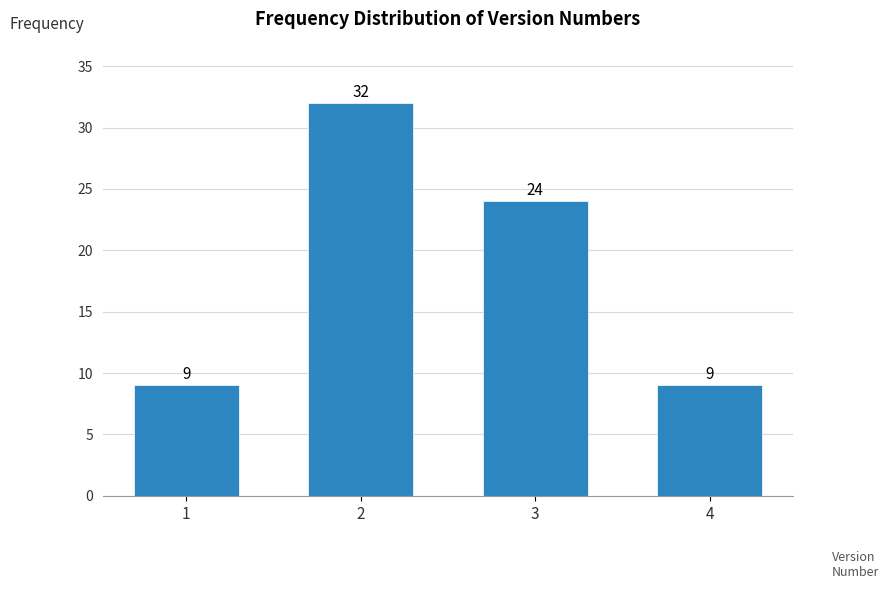

Reading left to right, extract all data points from this chart.

1=9	2=32	3=24	4=9